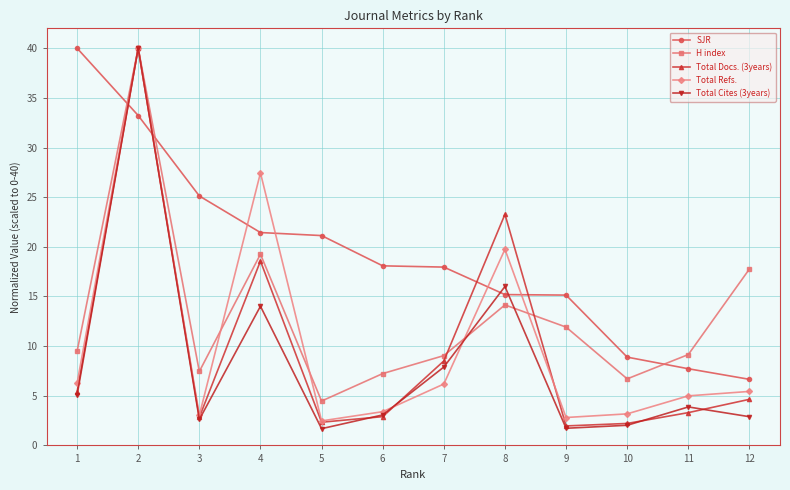

How many lines are shown in the chart?

5